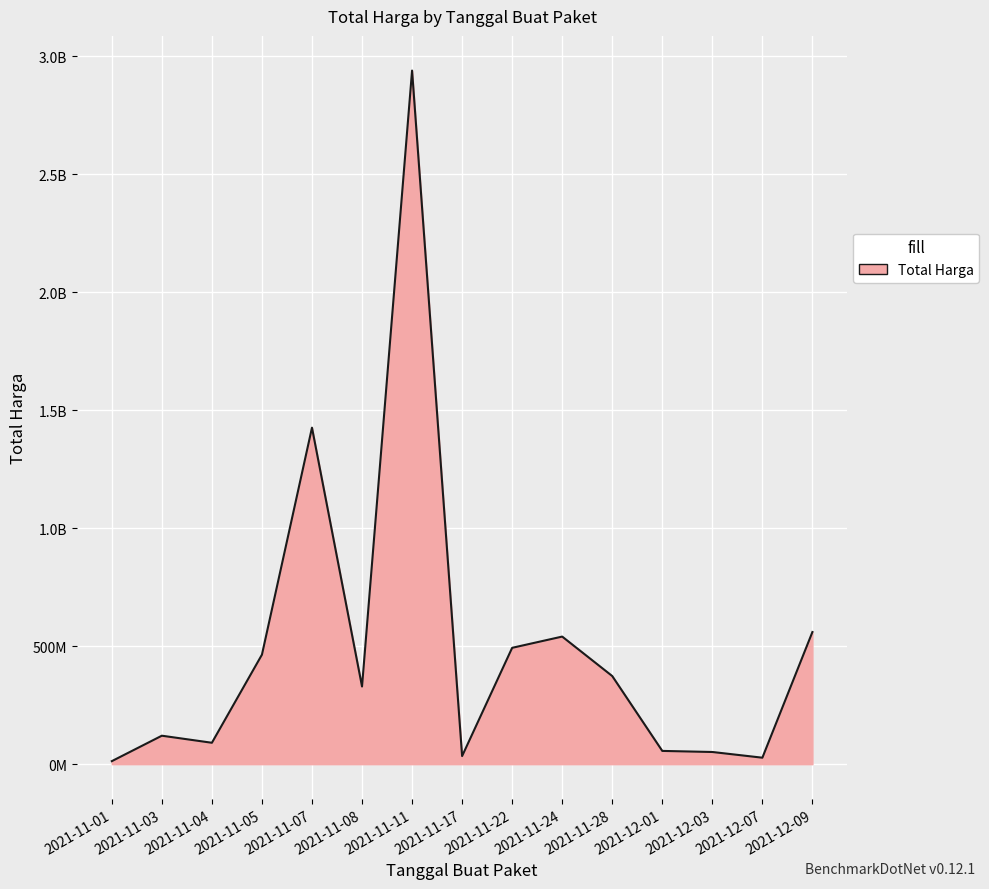

Does the chart have visible grid lines?

Yes